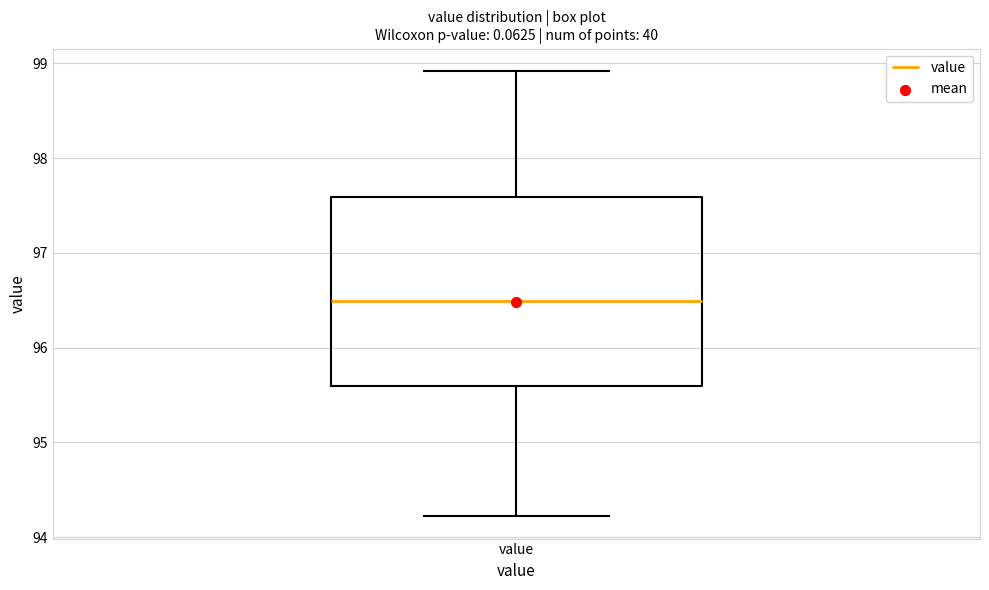

Read this box plot against the y-axis: the position of the median line, the range covered by the box, and the ends of both whiskers. The values are not printed on the chart, so give them approximately, as read against the axis.

median 96.5, box 95.6 to 97.6, whiskers 94.2 to 98.9